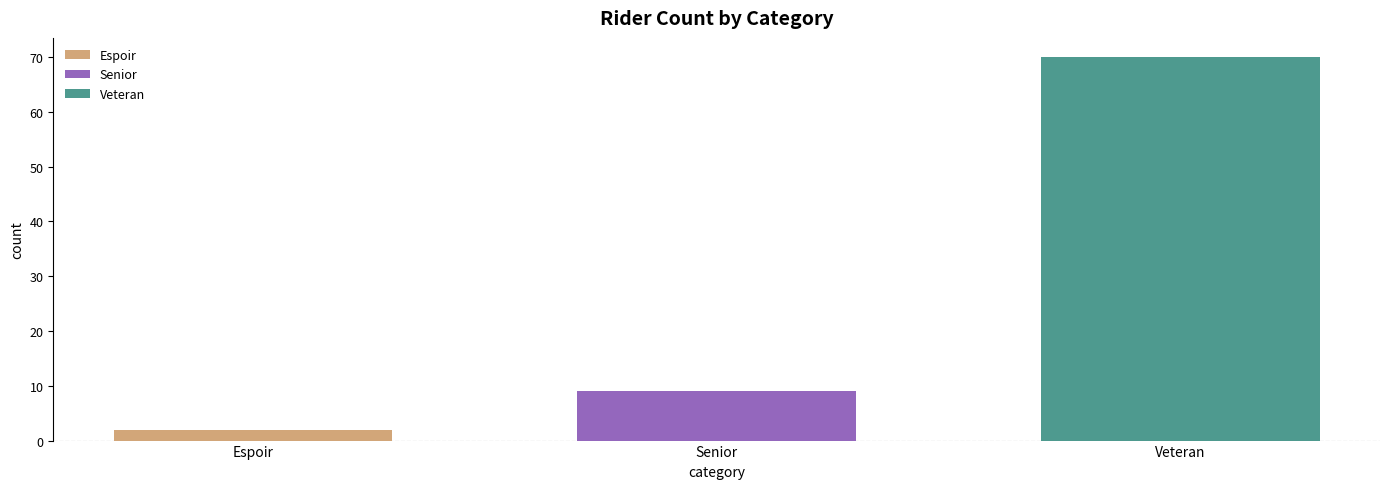

List the series in order of their peak value, lowest first.

Espoir, Senior, Veteran